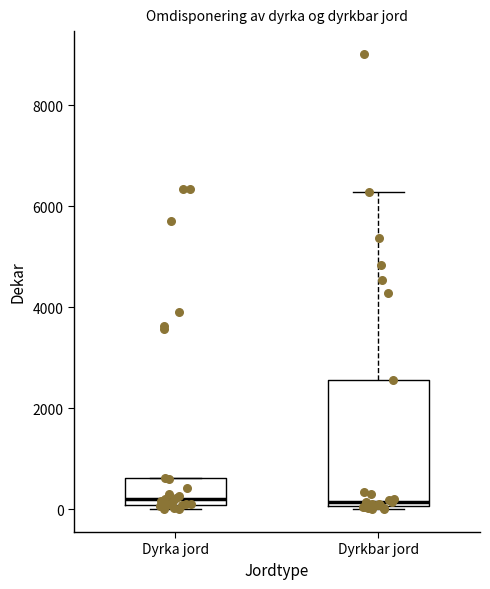

Comparing the boxes themselves (not the whiskers), which one is the tallest?

Dyrkbar jord